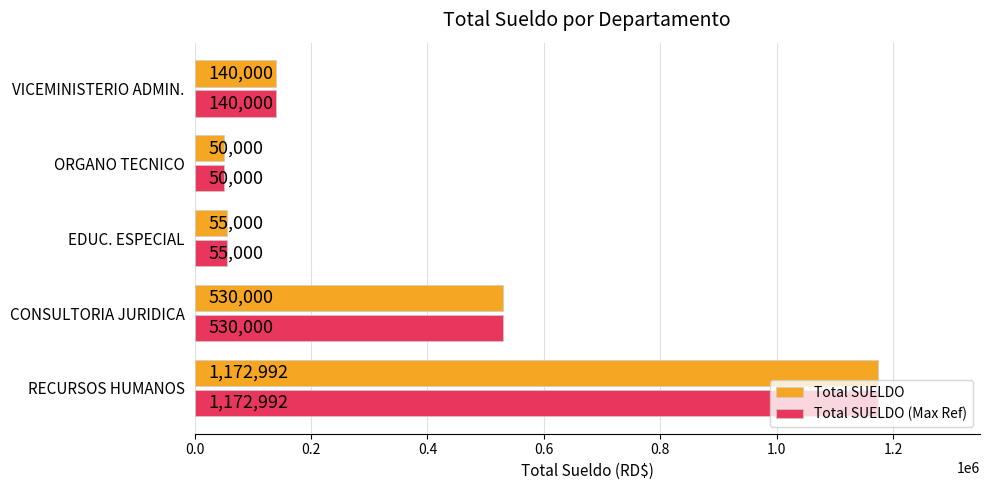

Rank the categories by Total SUELDO value from lowest to highest.

ORGANO TECNICO, EDUC. ESPECIAL, VICEMINISTERIO ADMIN., CONSULTORIA JURIDICA, RECURSOS HUMANOS